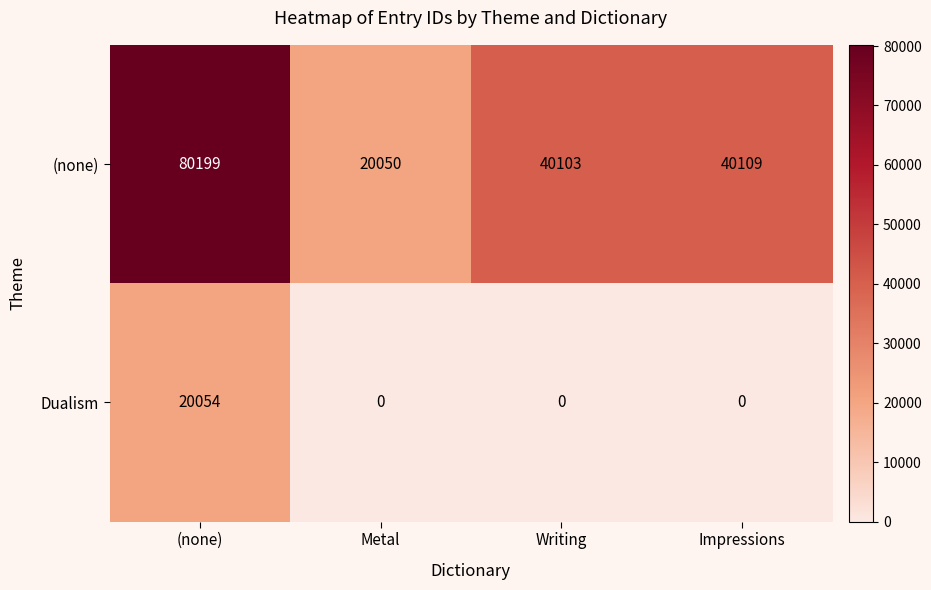

List the series in order of their overall mean, highest first.

(none), Dualism